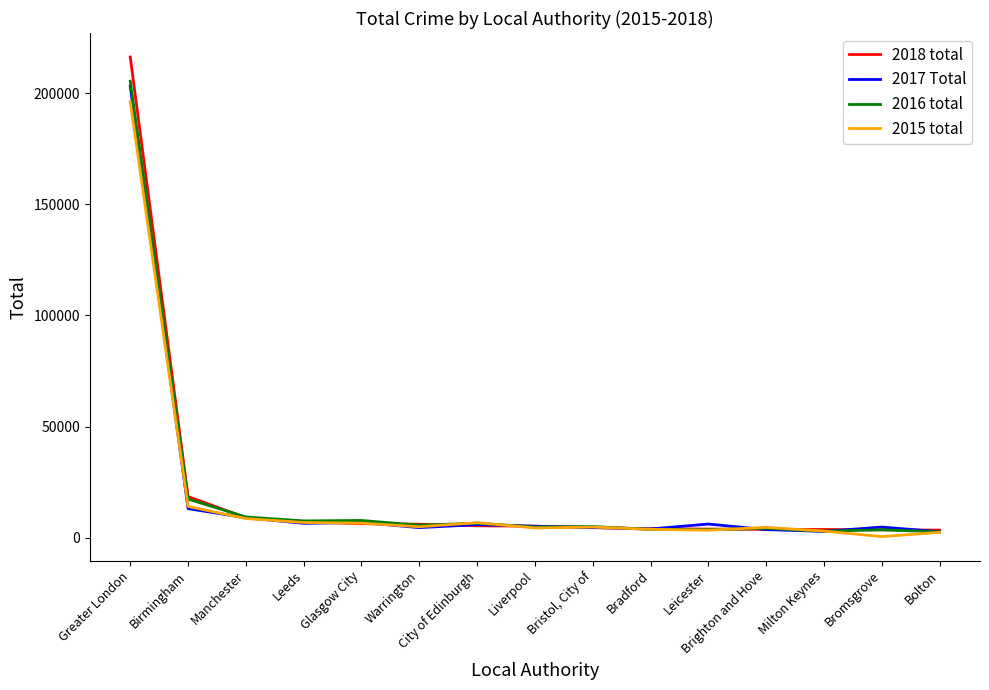

How many lines are shown in the chart?

4